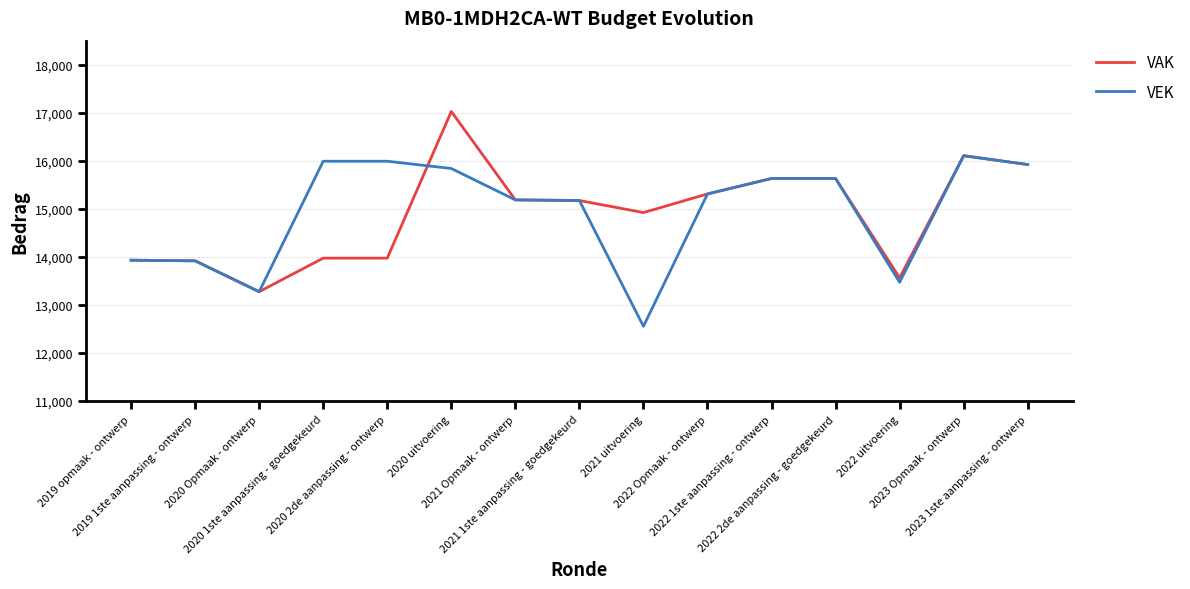

At which label does VEK first exceed 15308?

2020 1ste aanpassing - goedgekeurd